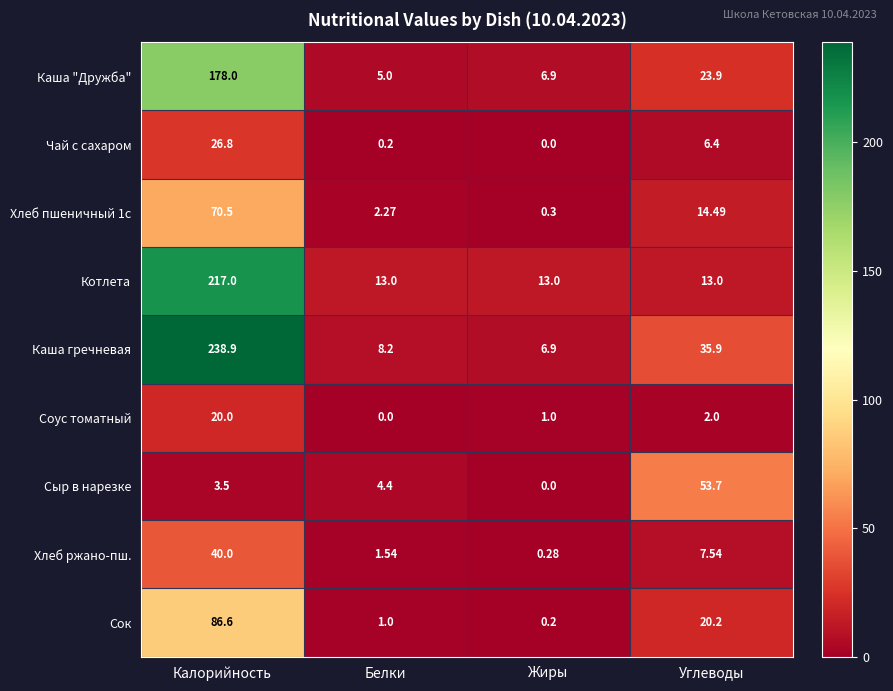

How many series are shown in this chart?

9